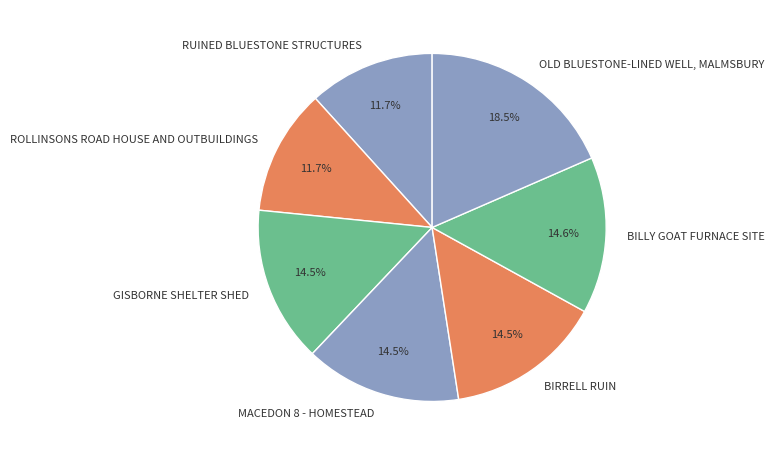

How much of the chart is everything except BILLY GOAT FURNACE SITE?

85.4%